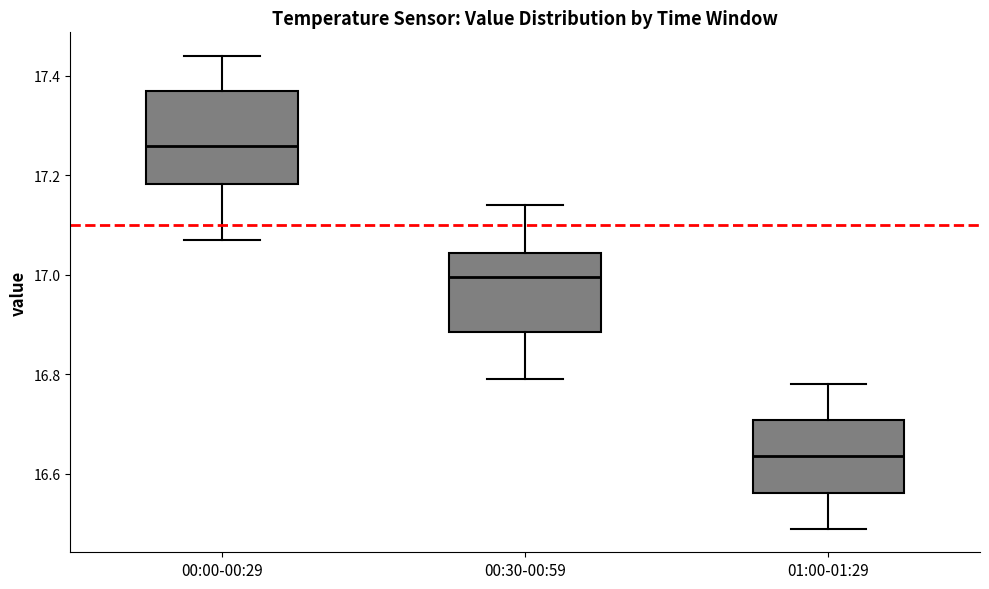

Which box has the highest median line?

00:00-00:29